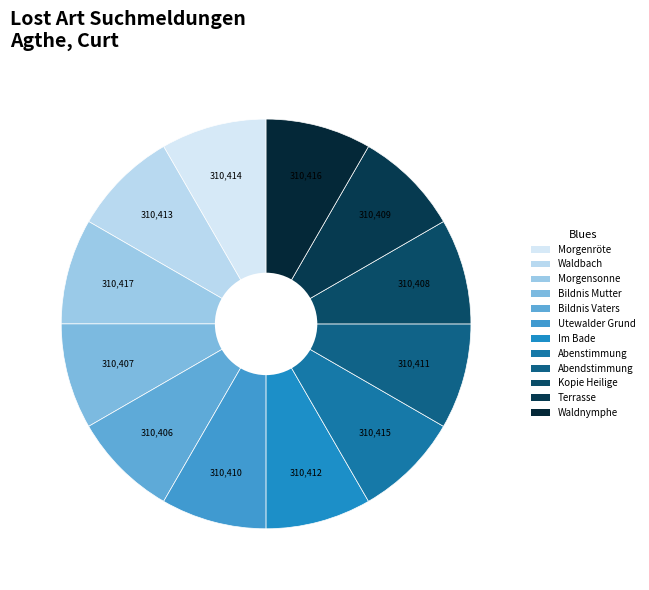

How many slices are in this pie chart?

12